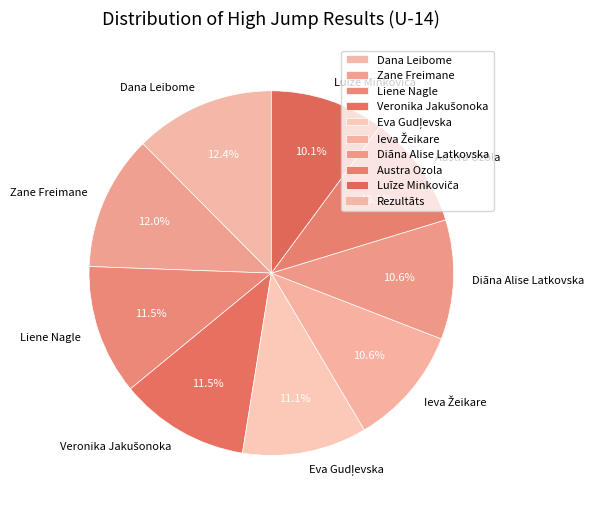

To the nearest percent, what is the combined percentage of Austra Ozola and Dana Leibome?

23%